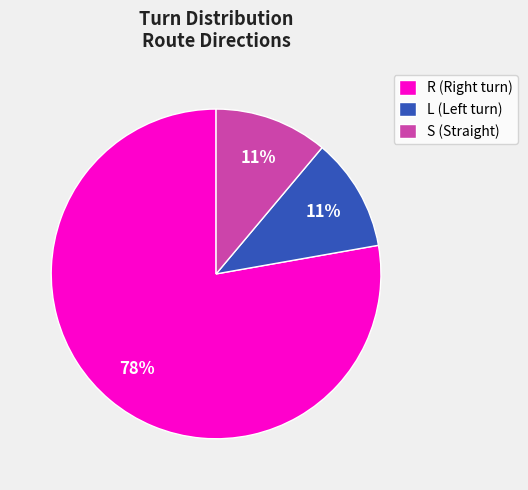

To the nearest percent, what is the difference between the largest and smallest slice percentages?

67%